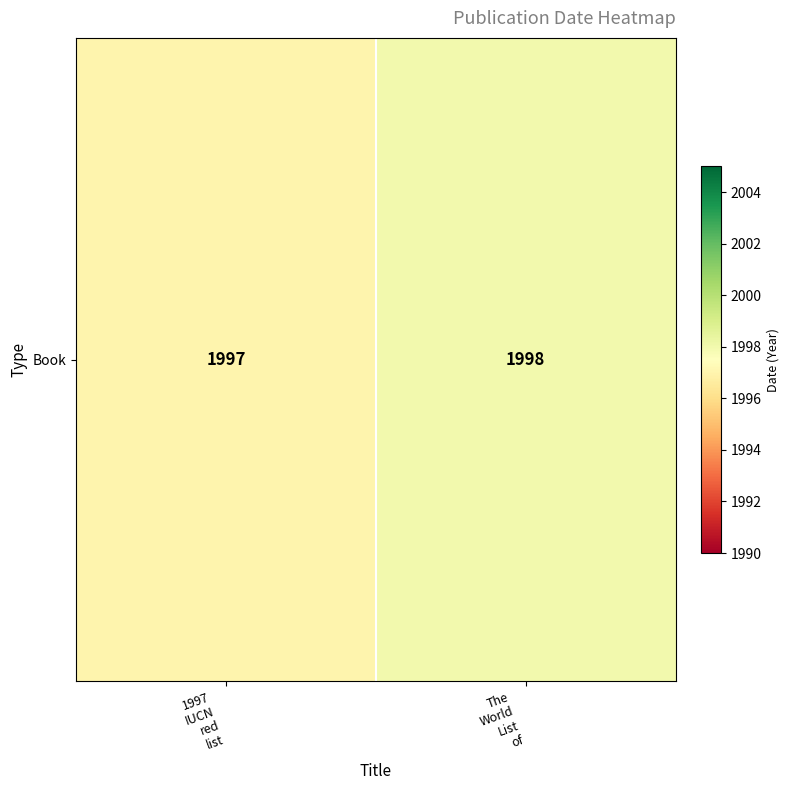

The value at 1997
IUCN
red
list is 2732. True or false?

False